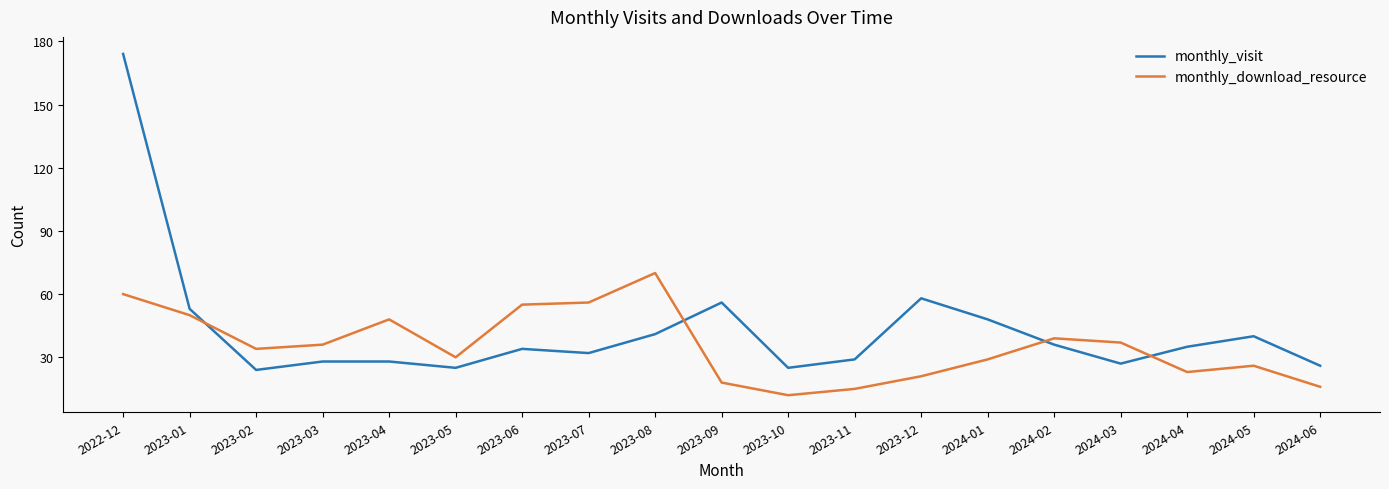

True or false: monthly_download_resource and monthly_visit cross at least once.

True